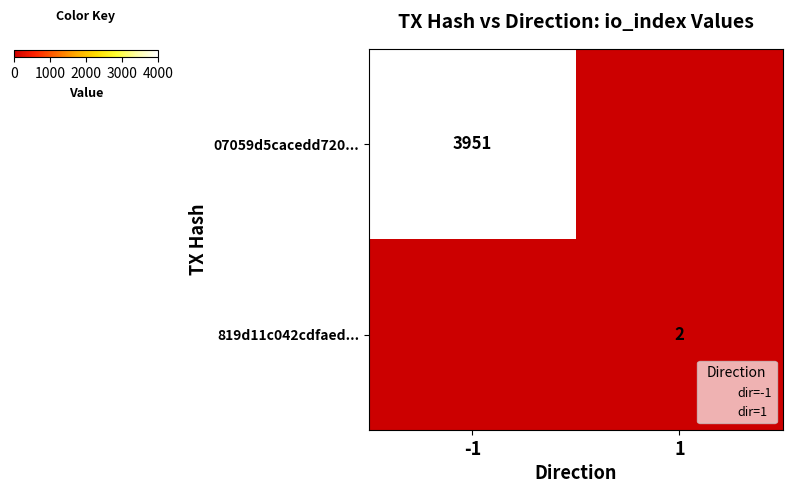

Rank the series at -1 from lowest to highest value.

819d11c042cdfaed..., 07059d5cacedd720...